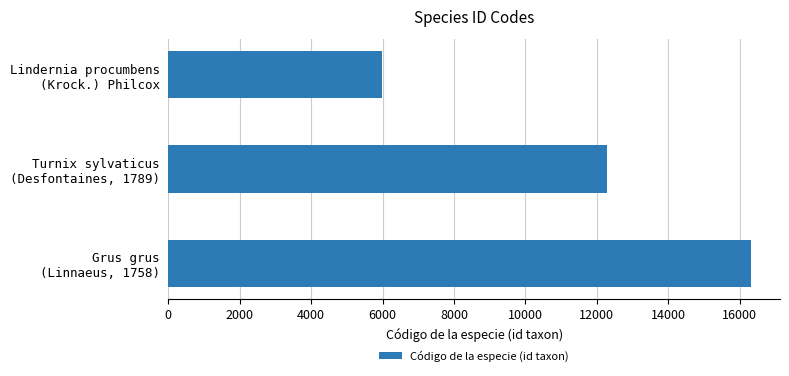

What is the average value?

11532